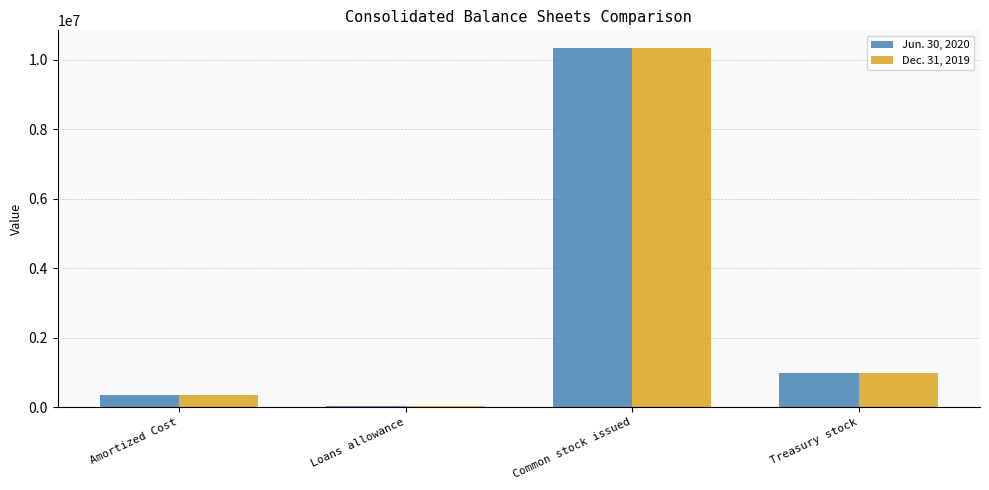

The Jun. 30, 2020 series shows 966140 at Treasury stock. True or false?

True